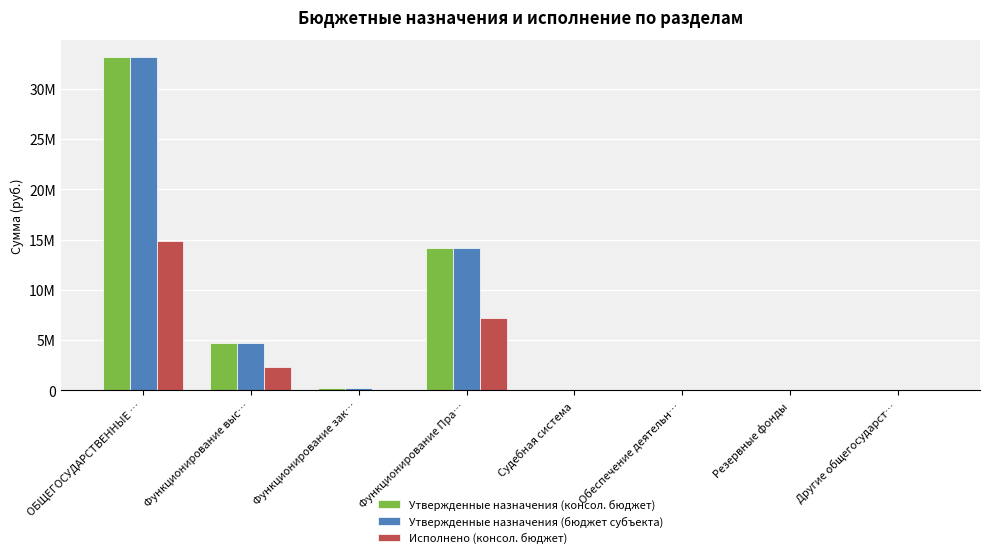

Is the value of Утвержденные назначения (бюджет субъекта) at Судебная система greater than the value of Исполнено (консол. бюджет) at Функционирование выс…?

No